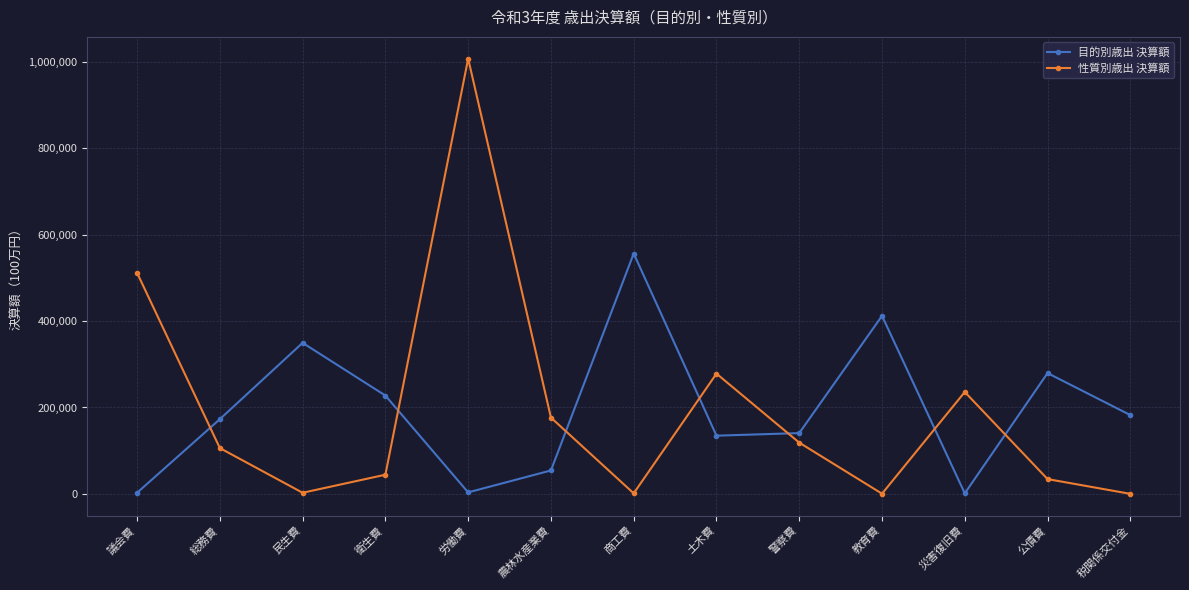

Which series ends up on top after the final intersection of 目的別歳出 決算額 and 性質別歳出 決算額?

目的別歳出 決算額